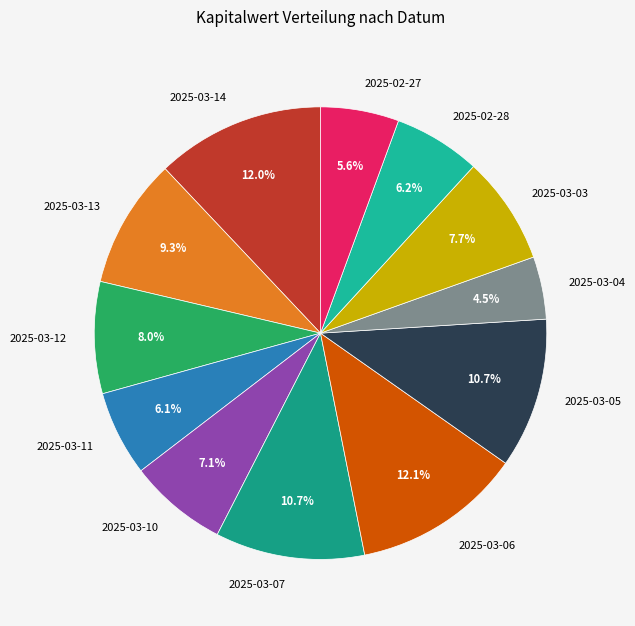

To the nearest percent, what is the difference between the largest and smallest slice percentages?

8%